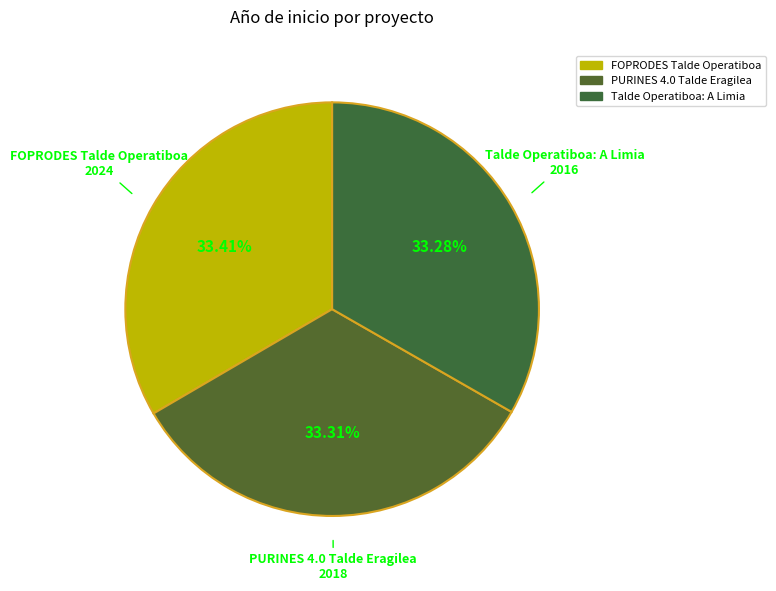

Count the number of slices in the pie.

3